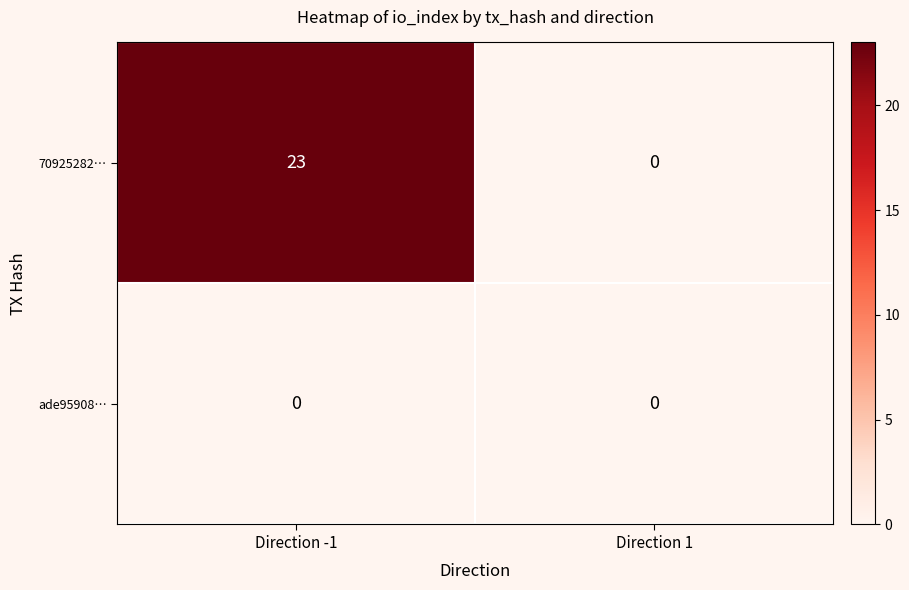

Reading left to right, list all the values displayed in this chart.

70925282…: 23	0
ade95908…: 0	0